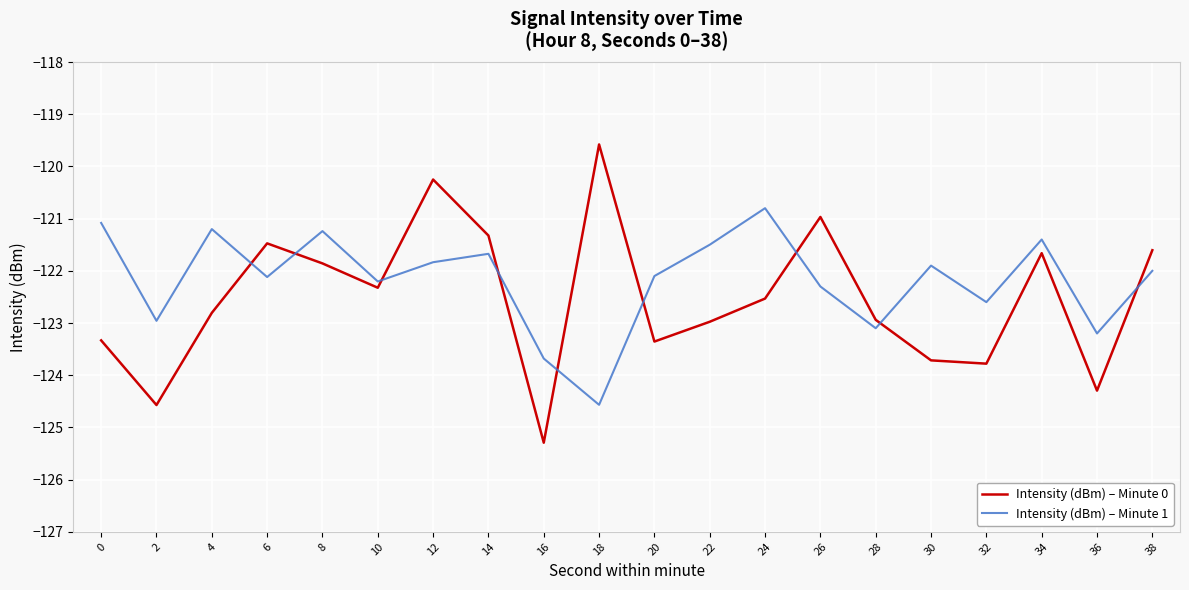

What is the minimum value shown in the chart?

-125.3